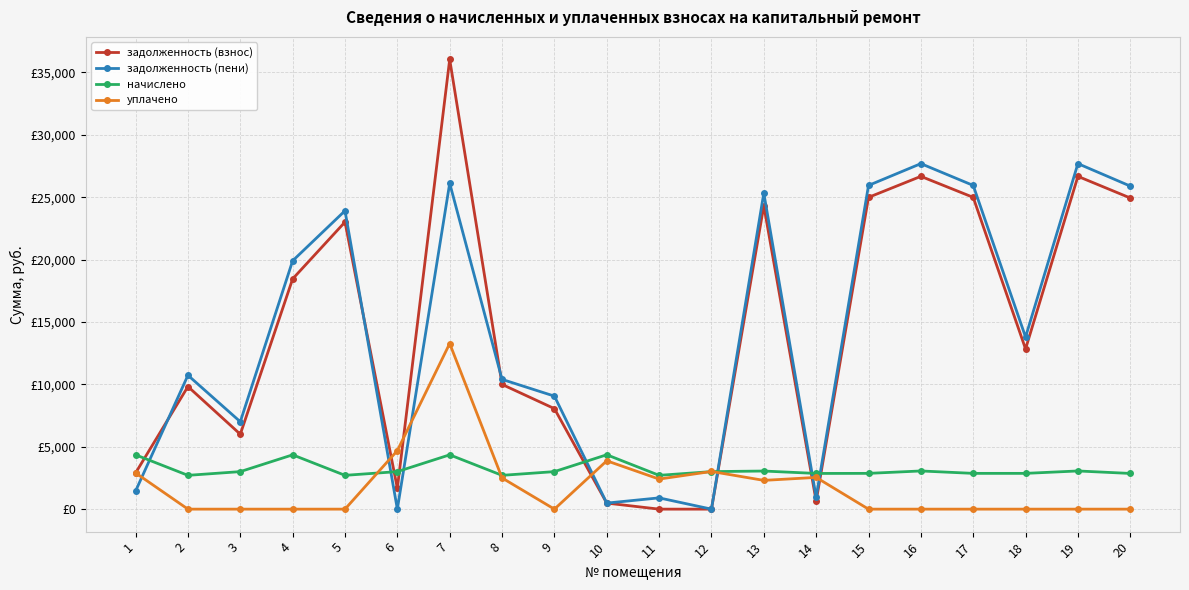

At which category is the sum across all series the highest?

7